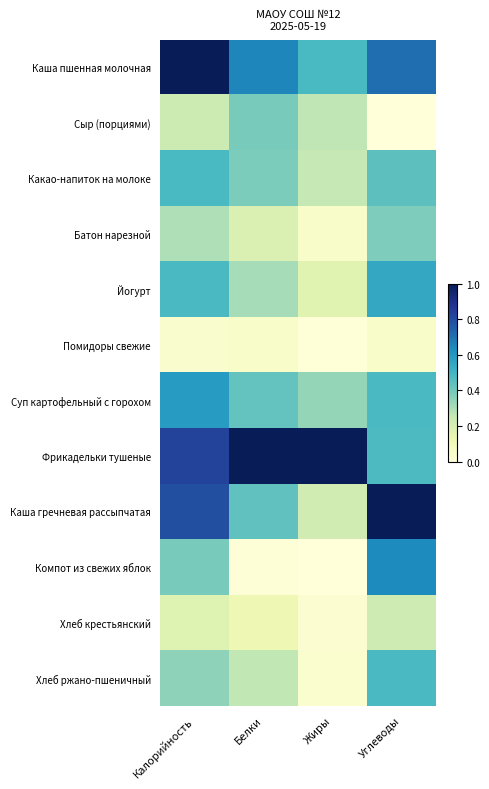

Which has a higher value, Углеводы or Белки?

Углеводы